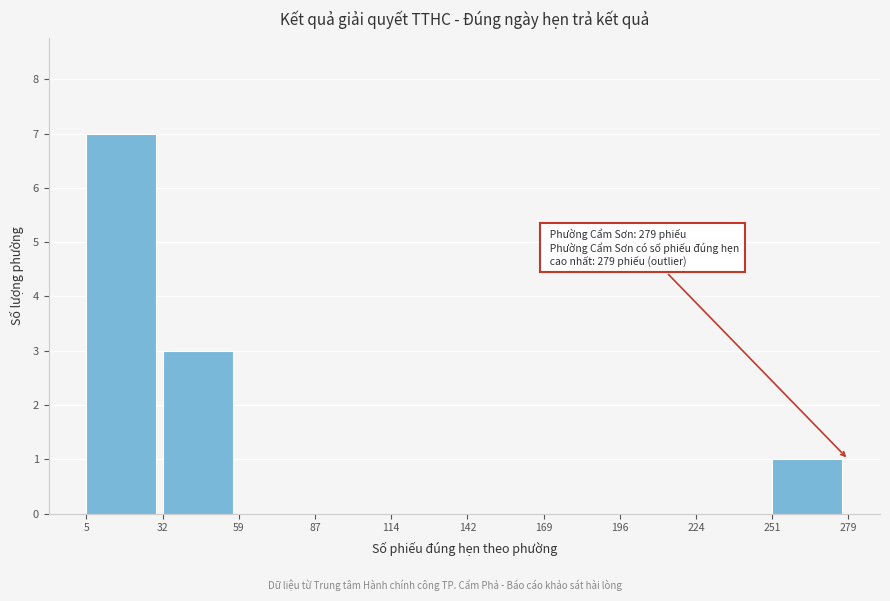

Over which range of the x-axis is the bar tallest?

5 to 32